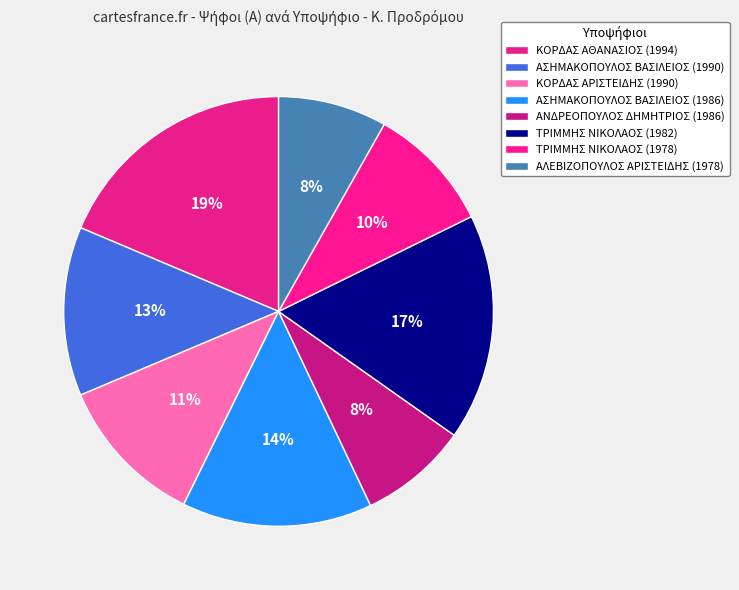

How many segments does this pie chart have?

8